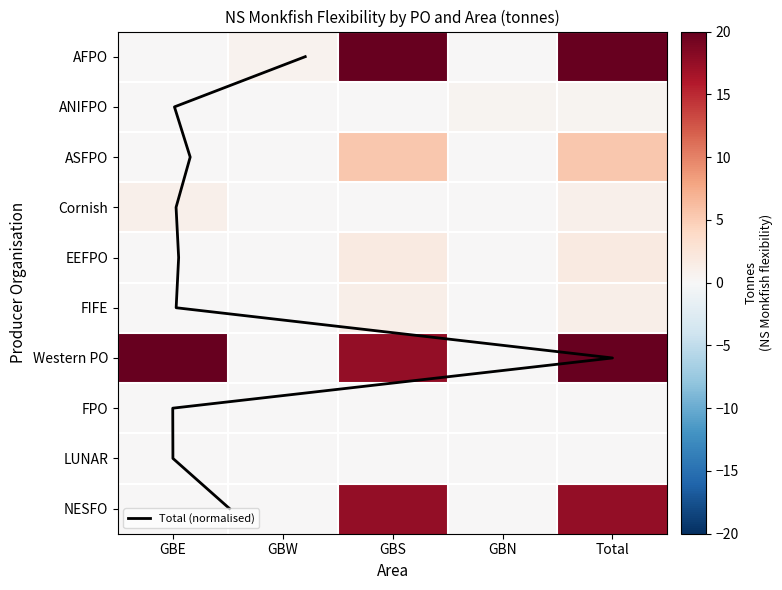

Reading left to right, extract all data points from this chart.

AFPO: 0.0	0.7	40.3	0.0	41.0
ANIFPO: 0.0	0.0	0.0	0.6	0.6
ASFPO: 0.0	0.0	5.4	0.0	5.4
Cornish: 1.1	0.0	0.0	0.0	1.1
EEFPO: 0.1	0.0	1.8	0.0	1.9
FIFE: 0.0	0.0	1.1	0.0	1.1
Western PO: 118.3	0.0	17.6	0.0	135.9
FPO: 0.0	0.0	0.0	0.0	0.0
LUNAR: 0.0	0.0	0.1	0.0	0.1
NESFO: 0.0	0.0	17.6	0.0	17.6